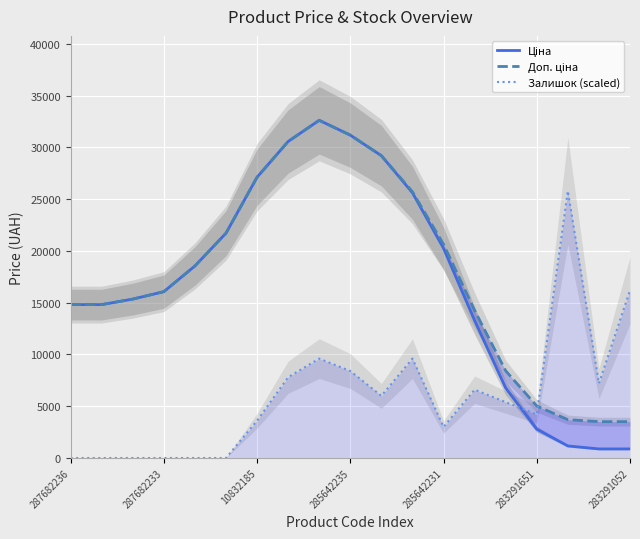

What is the highest value of the Залишок (scaled) series?

25800